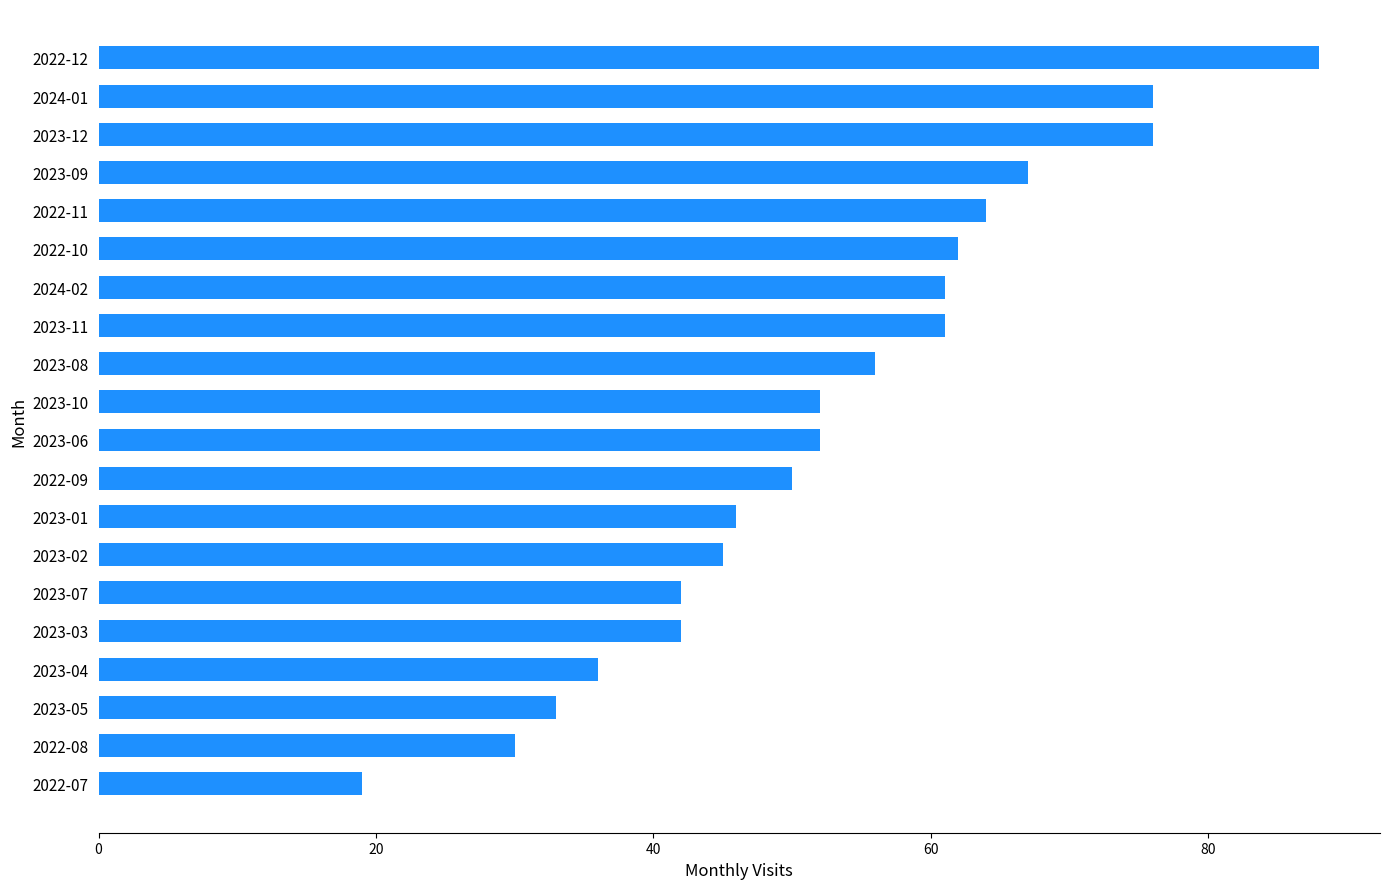

Reading top to bottom, extract all data points from this chart.

88	76	76	67	64	62	61	61	56	52	52	50	46	45	42	42	36	33	30	19